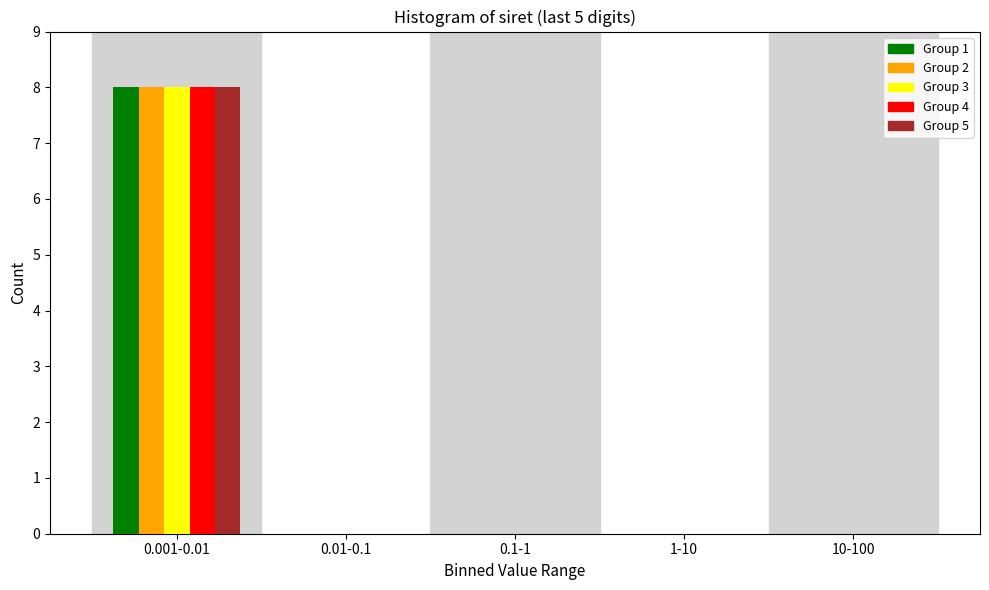

Reading right to left, transcribe all the data shown in this chart.

Group 1: 10-100=0	1-10=0	0.1-1=0	0.01-0.1=0	0.001-0.01=8
Group 2: 10-100=0	1-10=0	0.1-1=0	0.01-0.1=0	0.001-0.01=8
Group 3: 10-100=0	1-10=0	0.1-1=0	0.01-0.1=0	0.001-0.01=8
Group 4: 10-100=0	1-10=0	0.1-1=0	0.01-0.1=0	0.001-0.01=8
Group 5: 10-100=0	1-10=0	0.1-1=0	0.01-0.1=0	0.001-0.01=8